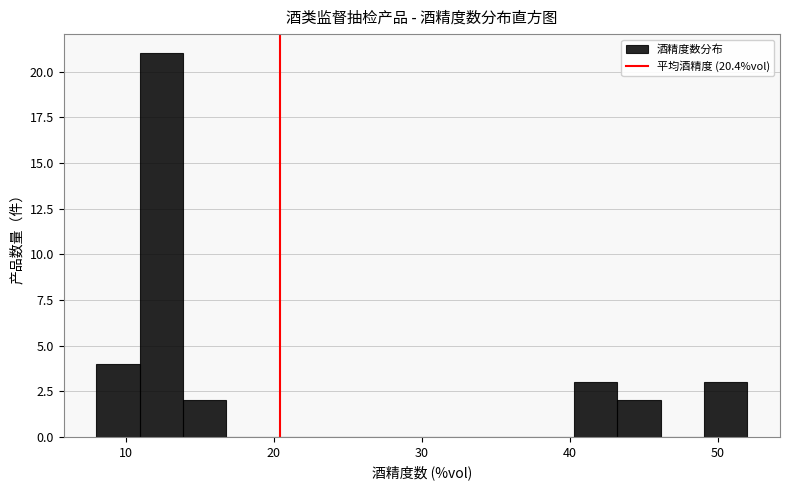

Around what value on the x-axis is the tallest bar? Give the approximate position of its centre, as read against the axis.

12